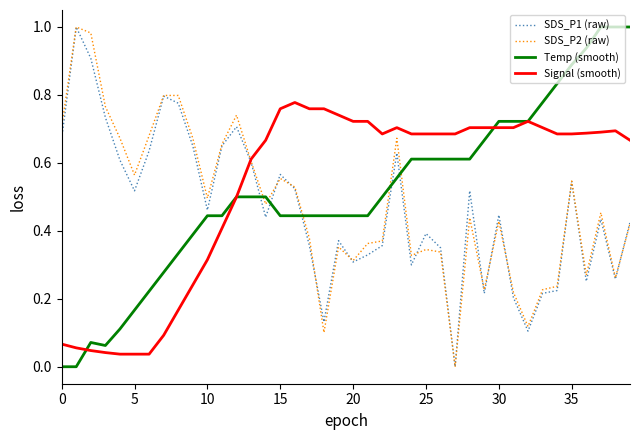

How many times do Temp (smooth) and SDS_P2 (raw) cross each other?

5